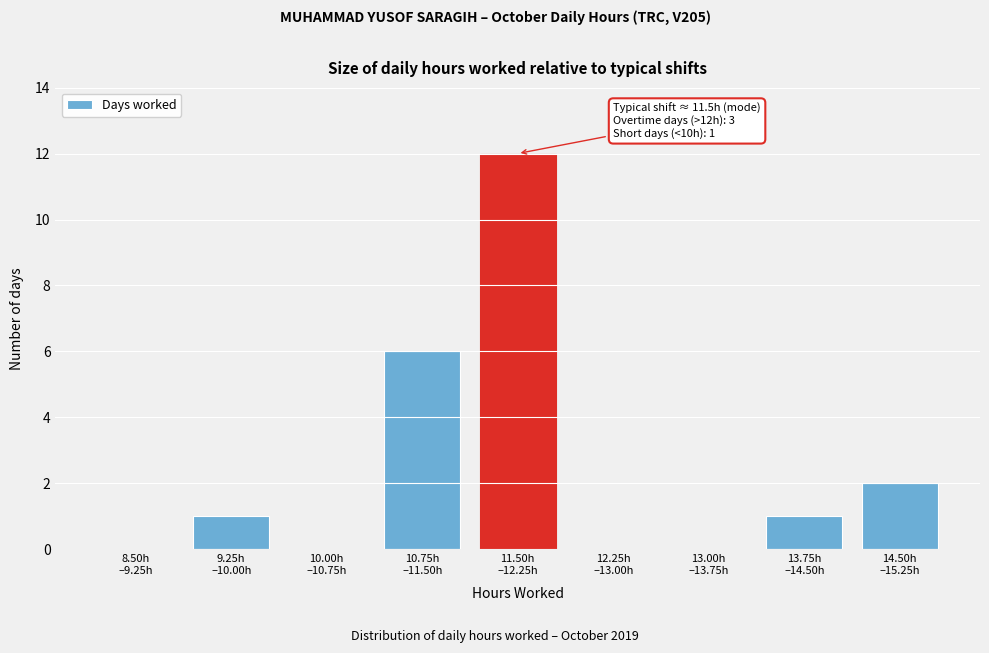

What is the sum of all values?

22